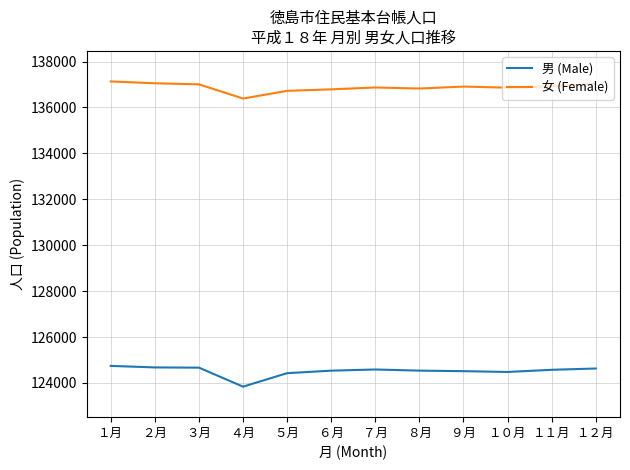

What position from the right is ３月?

10